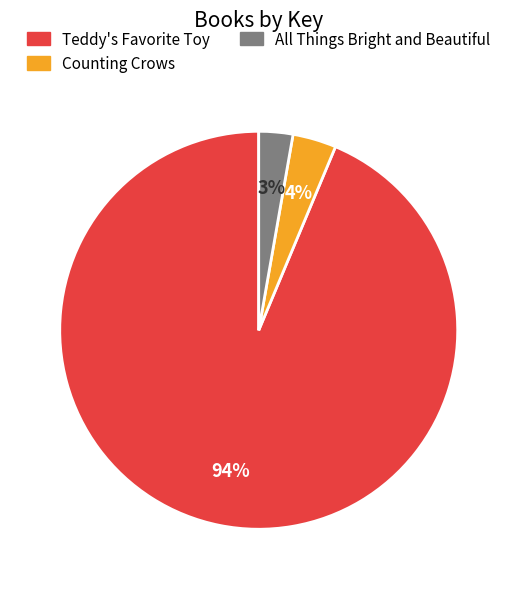

To the nearest percent, what is the average slice percentage?

33%